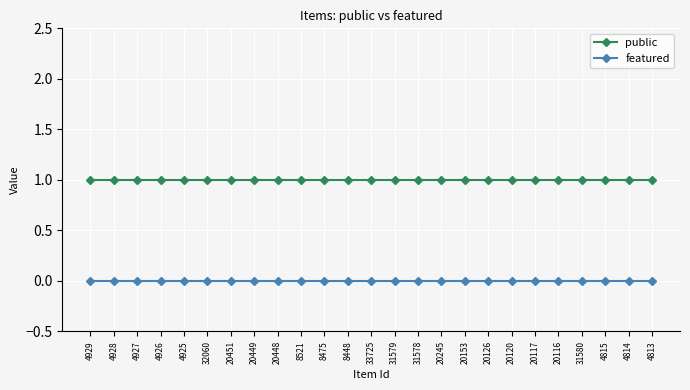

Is it true that public equals 1 at 4926?

True